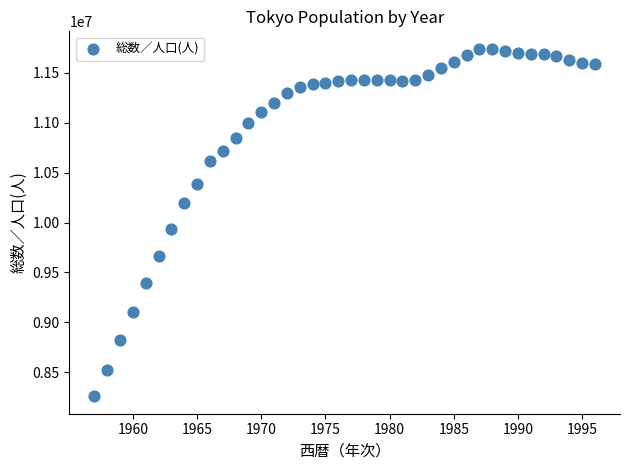

What Y value in the scatter plot is closest to 10000185?

9932080